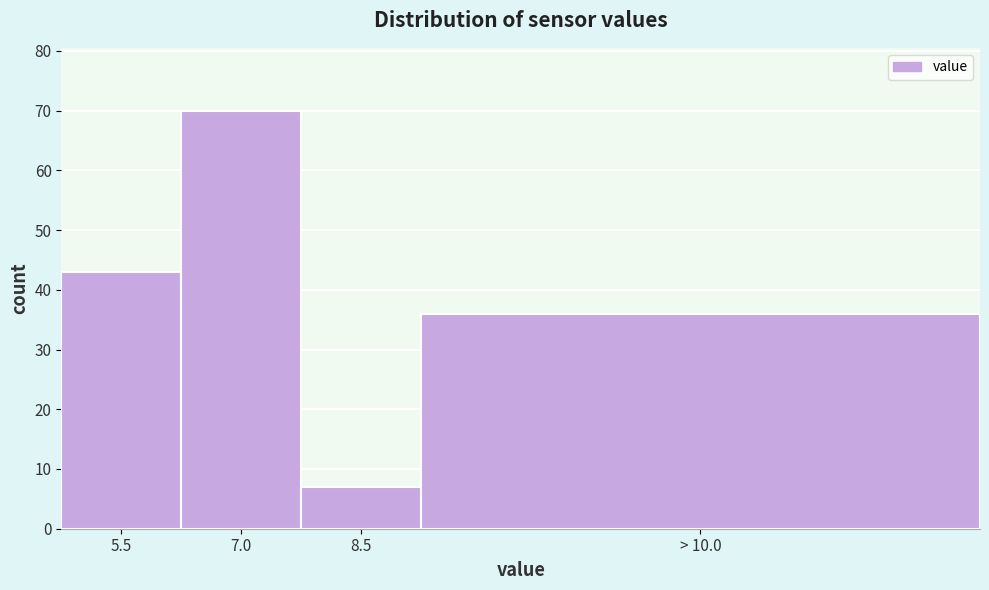

Reading left to right, transcribe all the data shown in this chart.

43	70	7	36